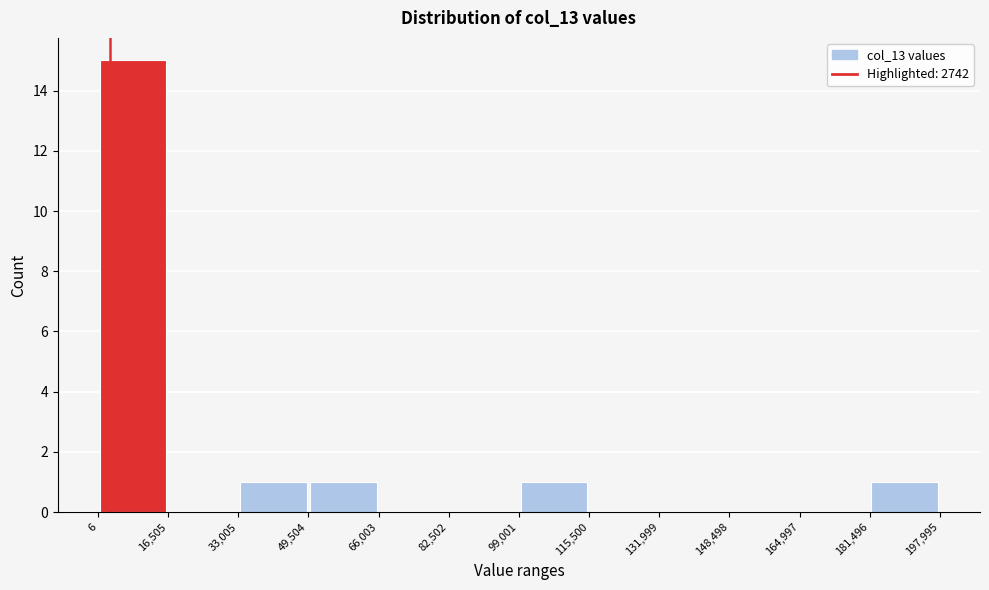

Over which range of the x-axis is the bar tallest?

6 to 16,505